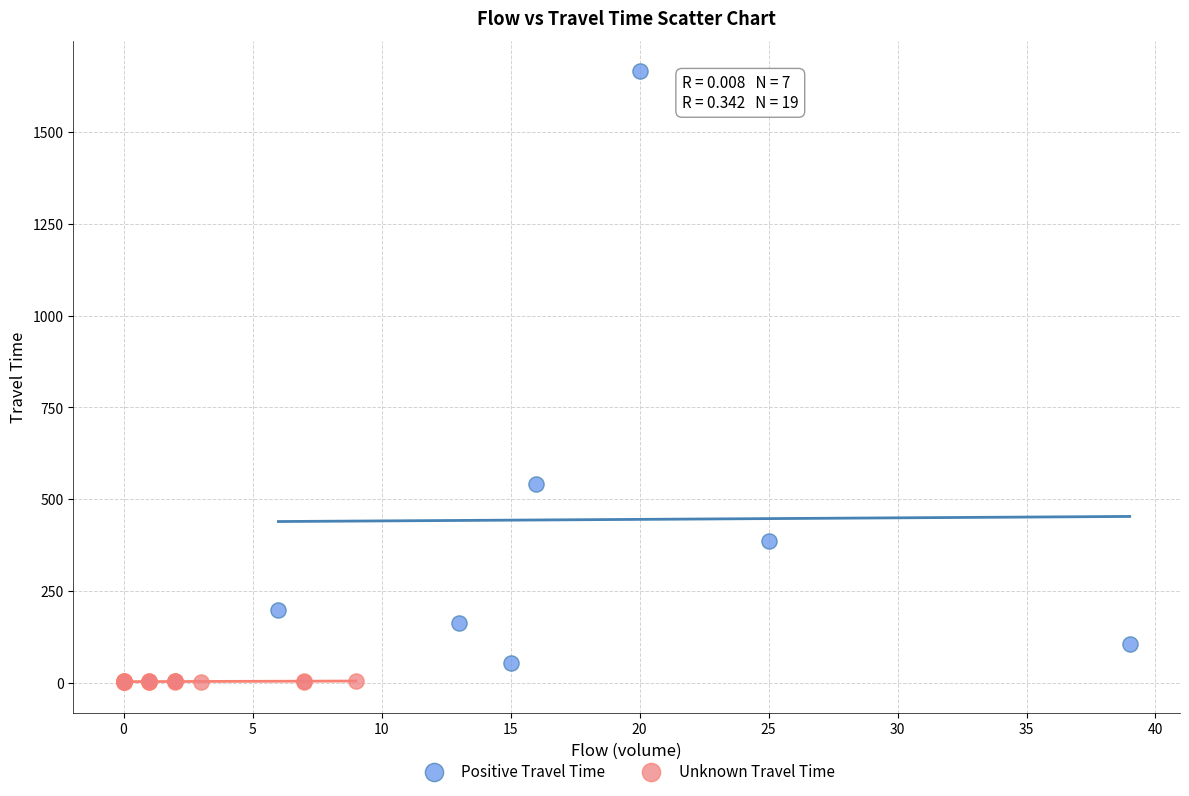

What are all the series names shown in the legend?

Positive Travel Time, Unknown Travel Time